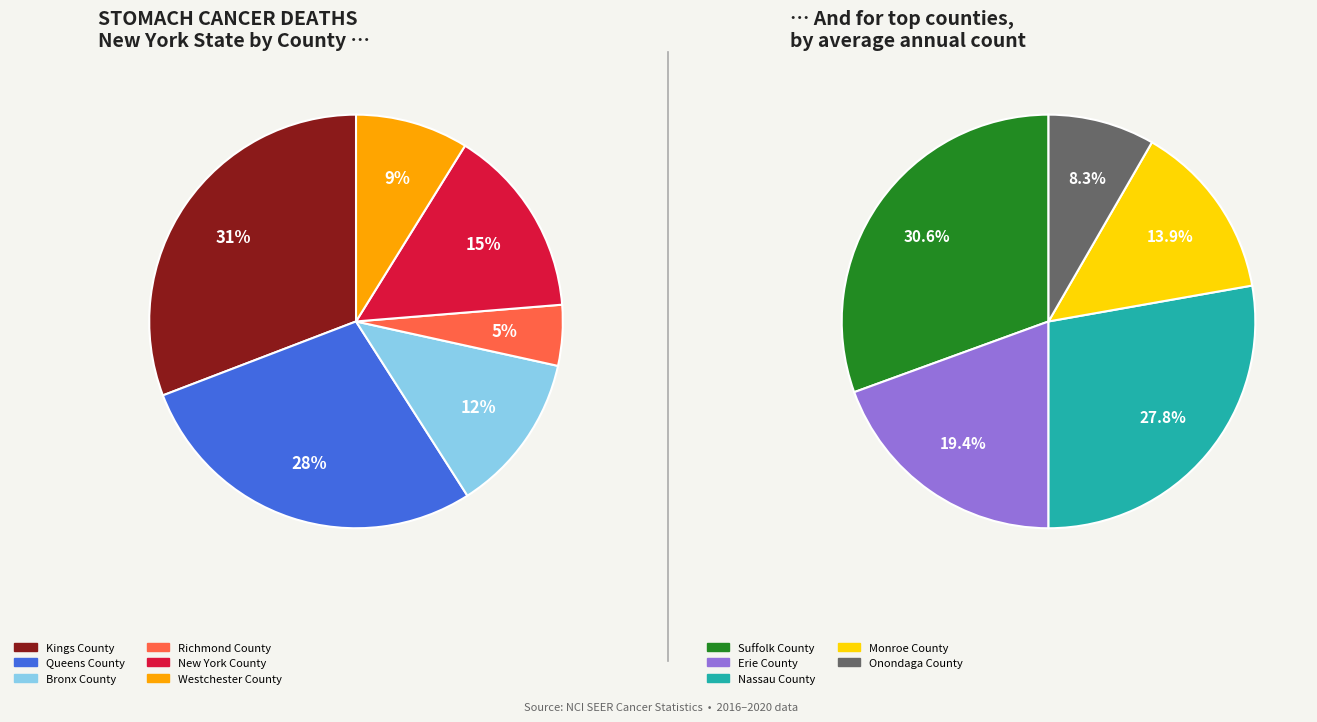

Approximately how many times larger is the value at New York County compared to Queens County?

0.5